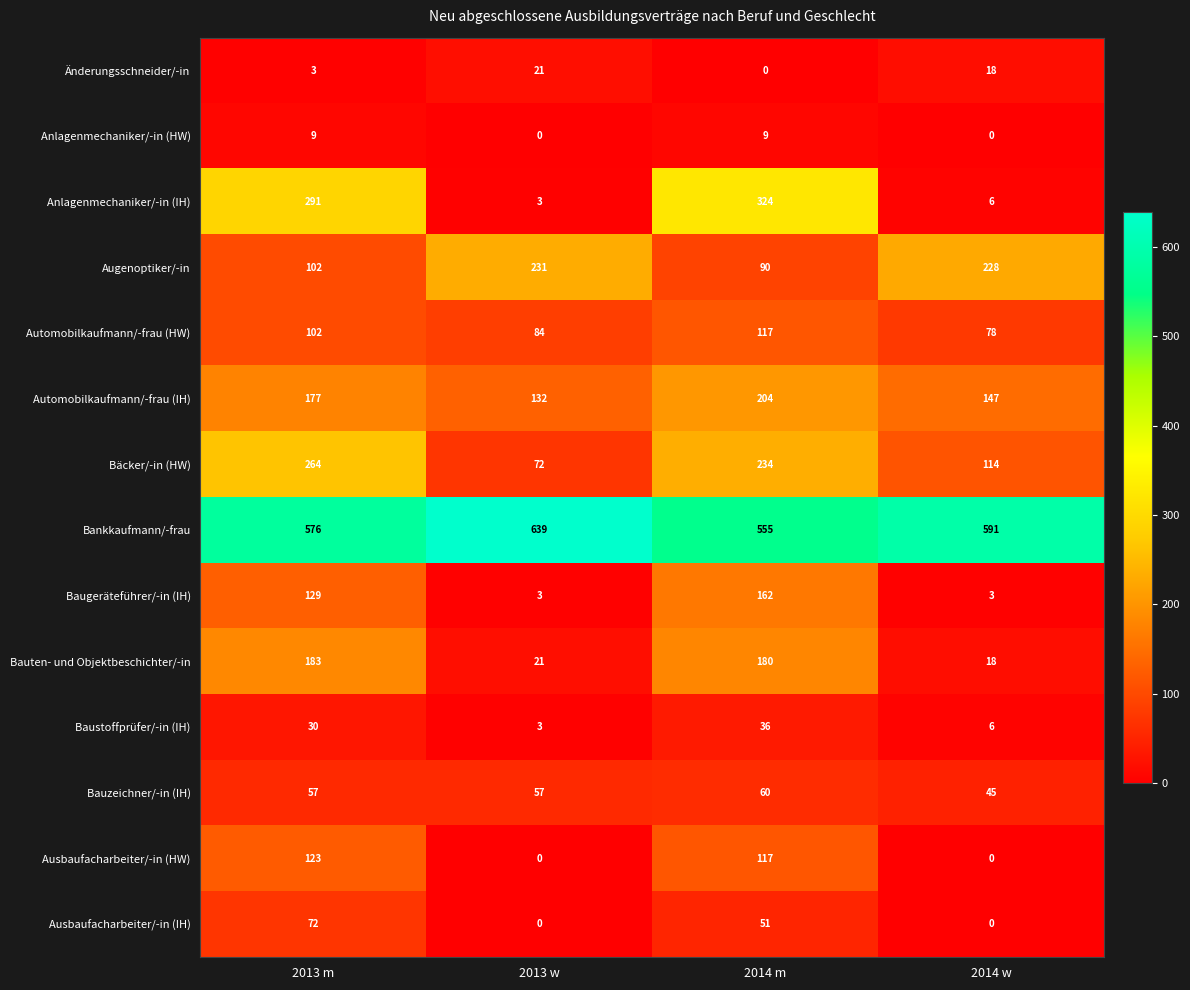

Count the number of data series in this chart.

14